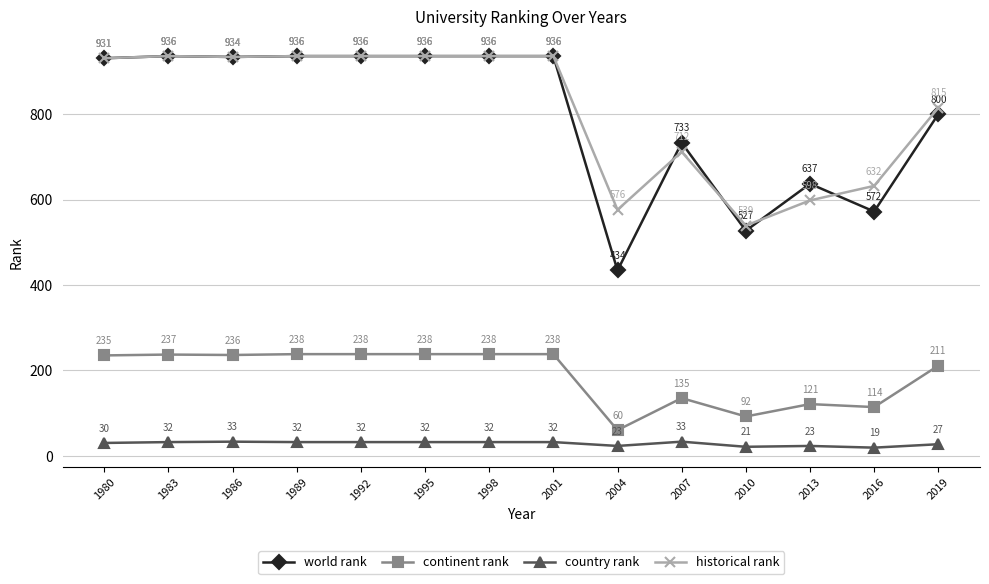

What is the difference between the maximum and minimum values in the country rank series?

14